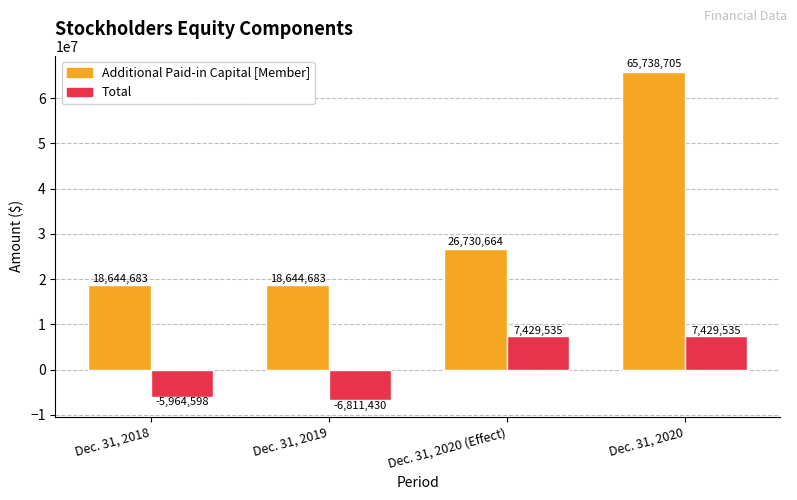

Is the value of Total at Dec. 31, 2020 greater than the value of Additional Paid-in Capital [Member] at Dec. 31, 2020 (Effect)?

No